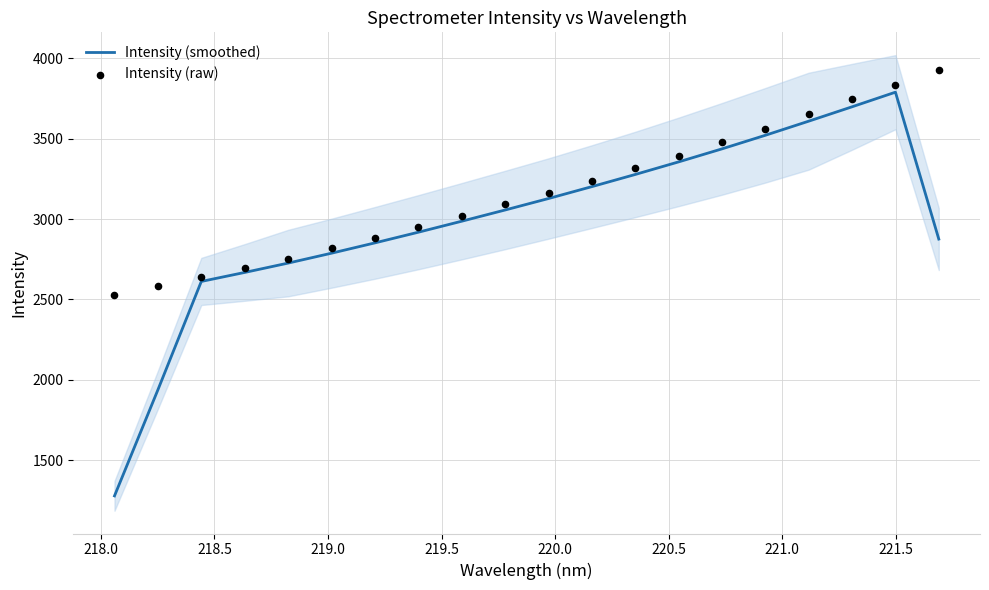

At how many categories does at least one series exceed 1981?

20